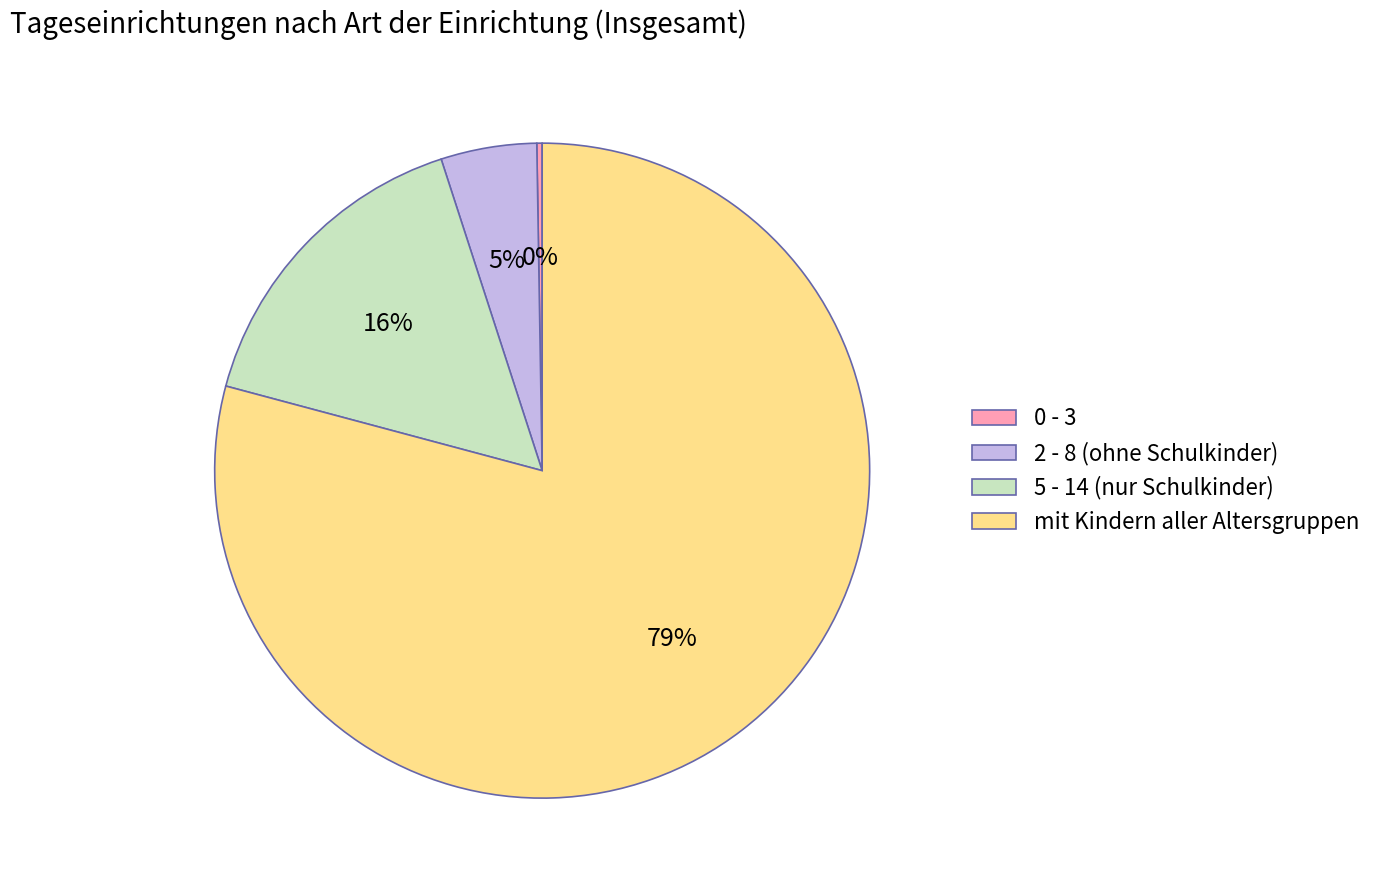

To the nearest percent, what percentage of the pie is mit Kindern aller Altersgruppen?

79%